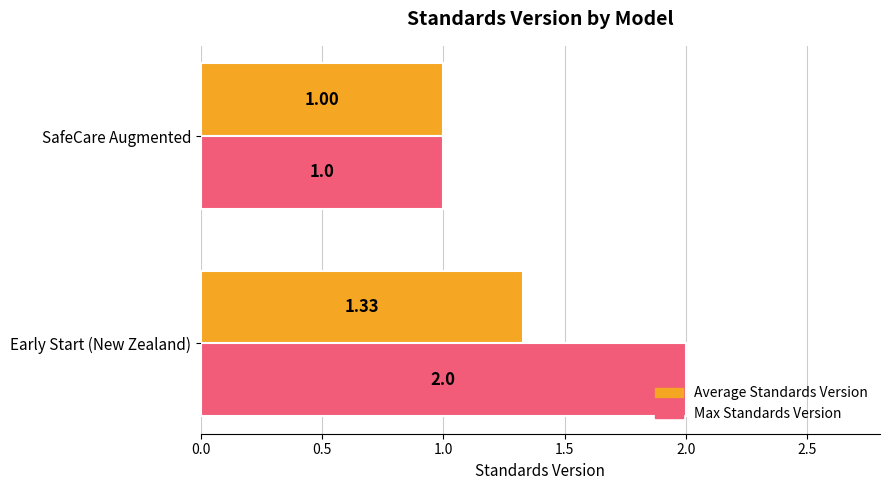

What is the minimum value shown in the chart?

1.0